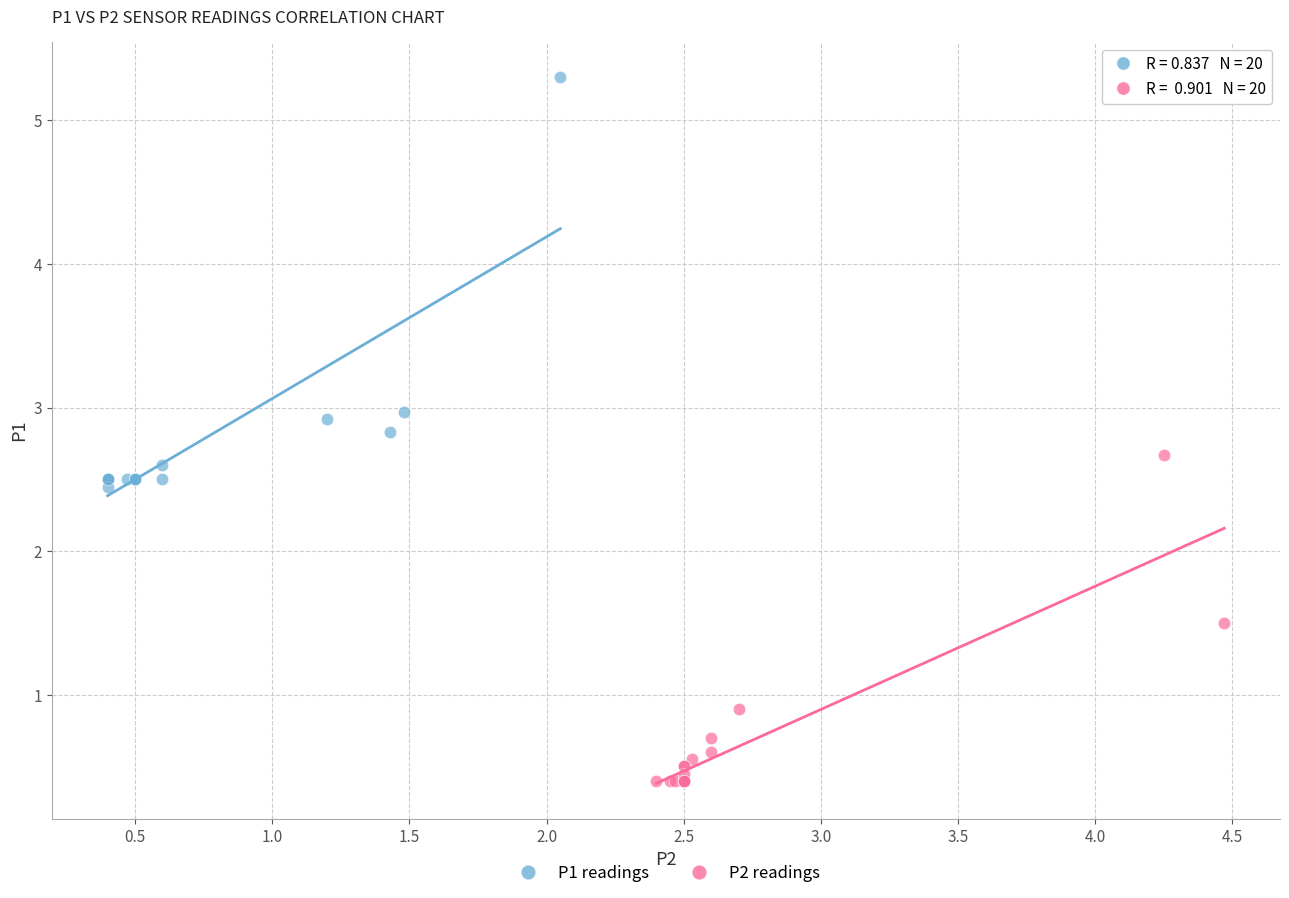

What are all the series names shown in the legend?

P1 readings, P2 readings